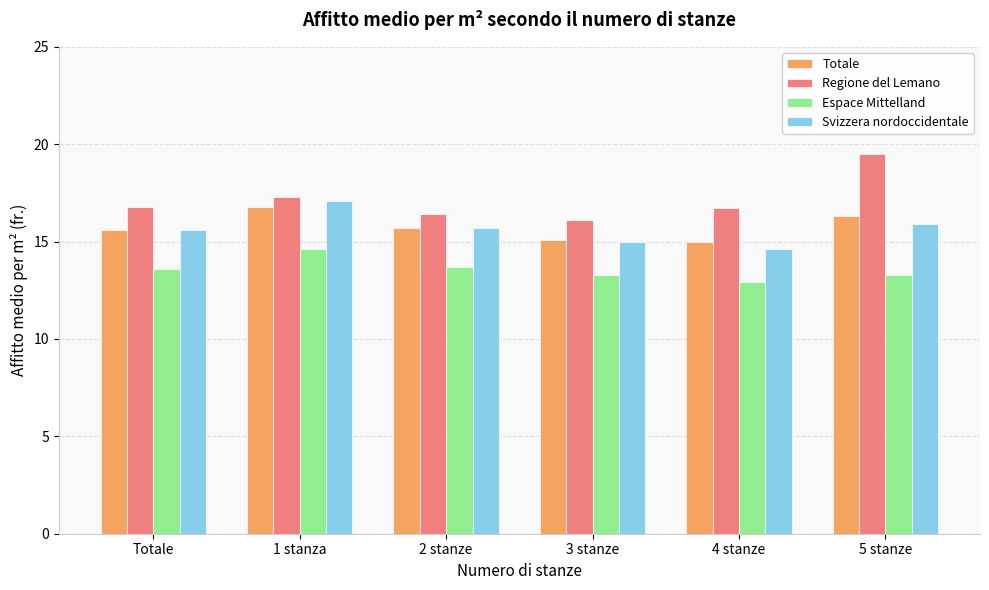

What is the difference between the Regione del Lemano values at 3 stanze and 5 stanze?

3.4